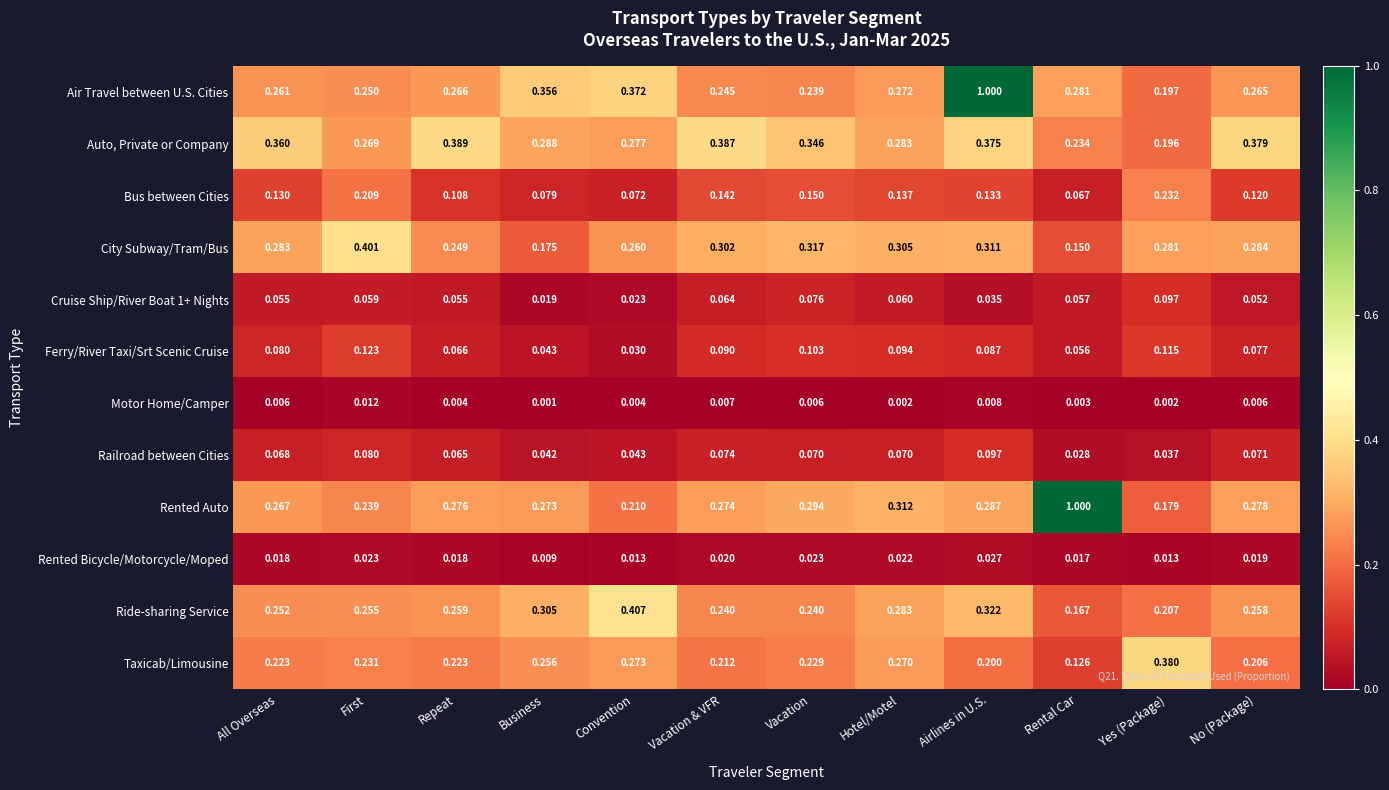

Is the value of Taxicab/Limousine at Repeat greater than the value of Auto, Private or Company at Rental Car?

No